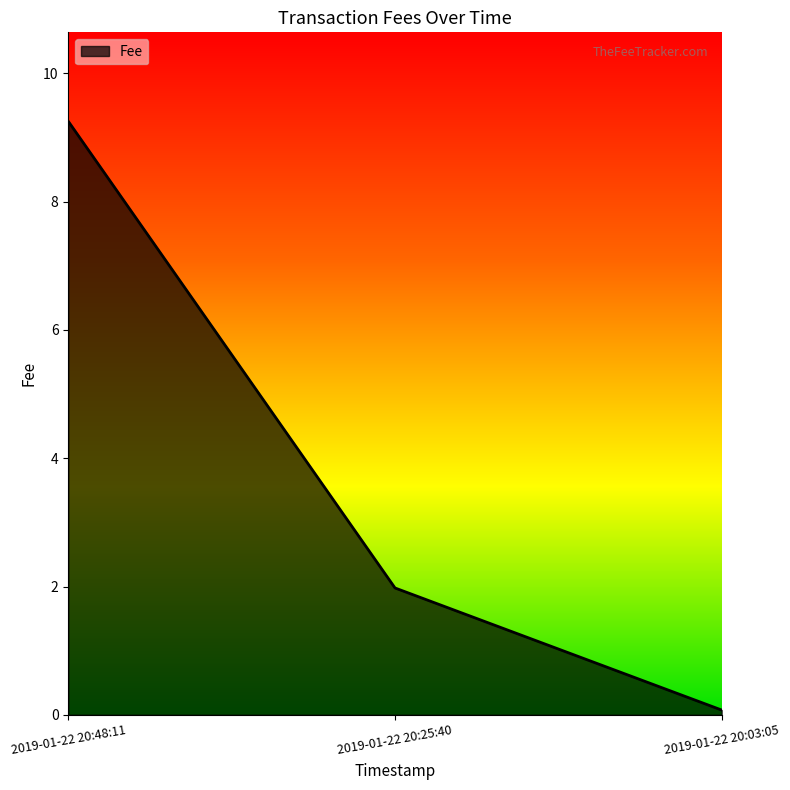

True or false: the data shows 1.3 at 2019-01-22 20:25:40.

False